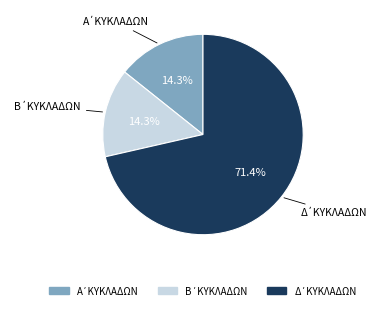

Is there a majority slice in this chart?

Yes